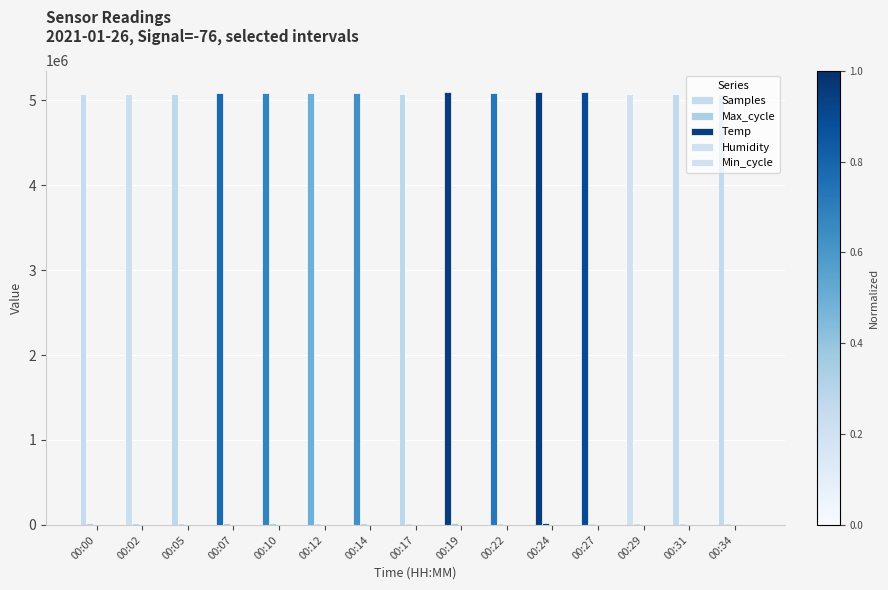

What is the difference between the Samples values at 00:12 and 00:34?

6394.0